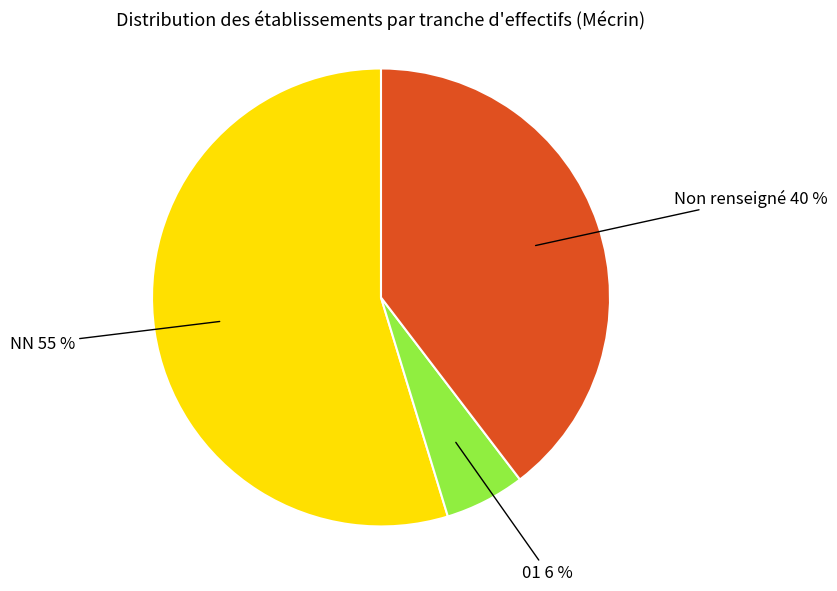

To the nearest percent, what percentage of the pie is 01 6 %?

6%